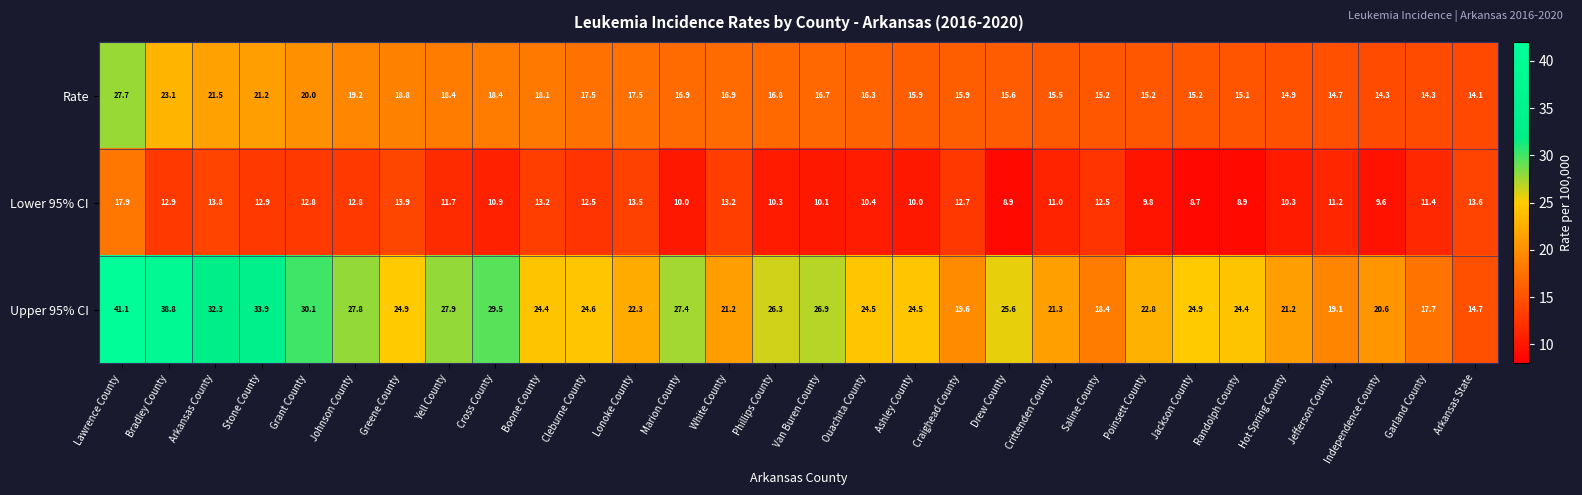

The value of Lower 95% CI at Bradley County is 12.9. True or false?

True